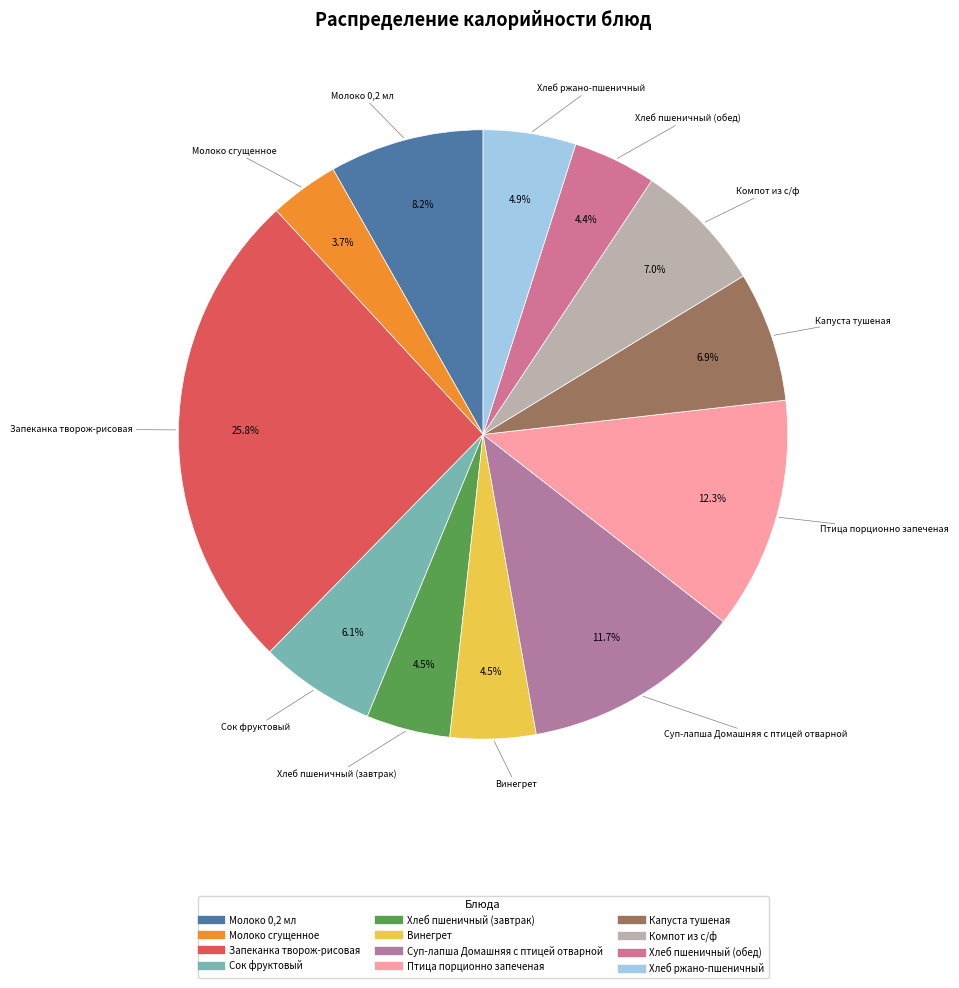

Count the number of slices in the pie.

12